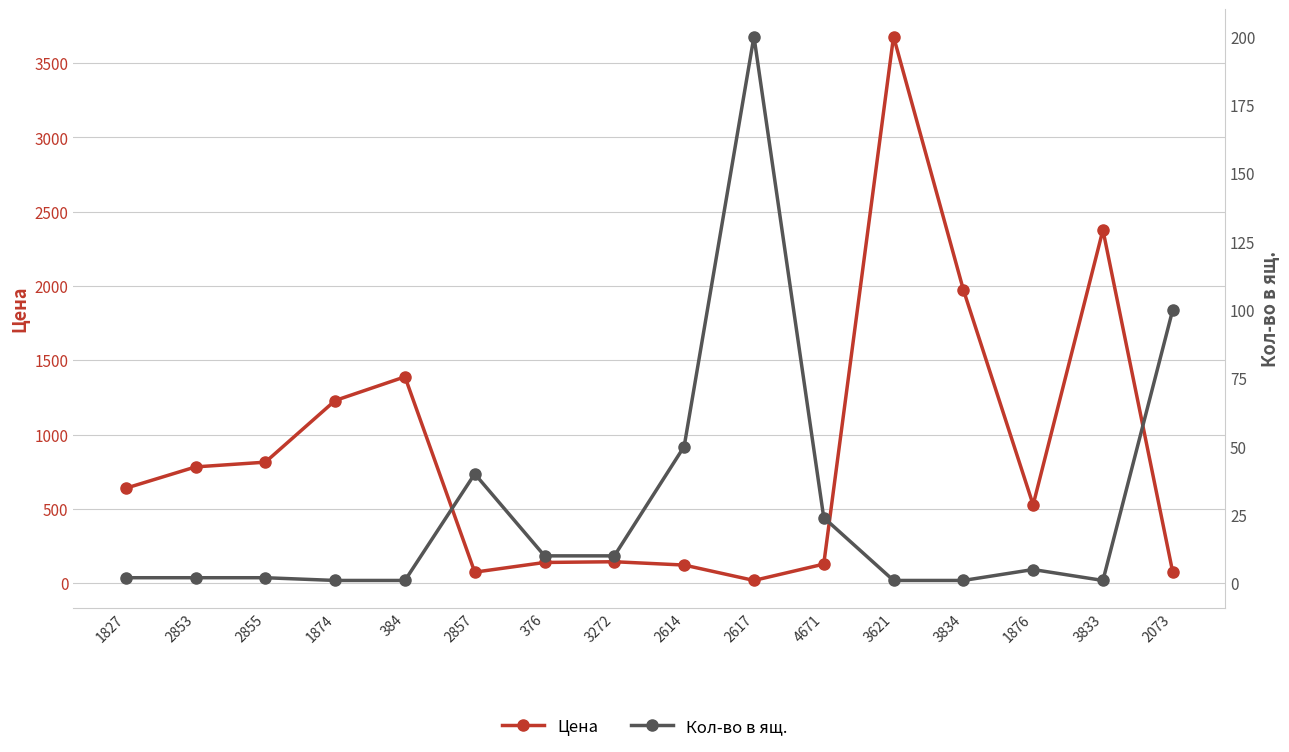

Which has a higher value, 1827 or 1876?

1827